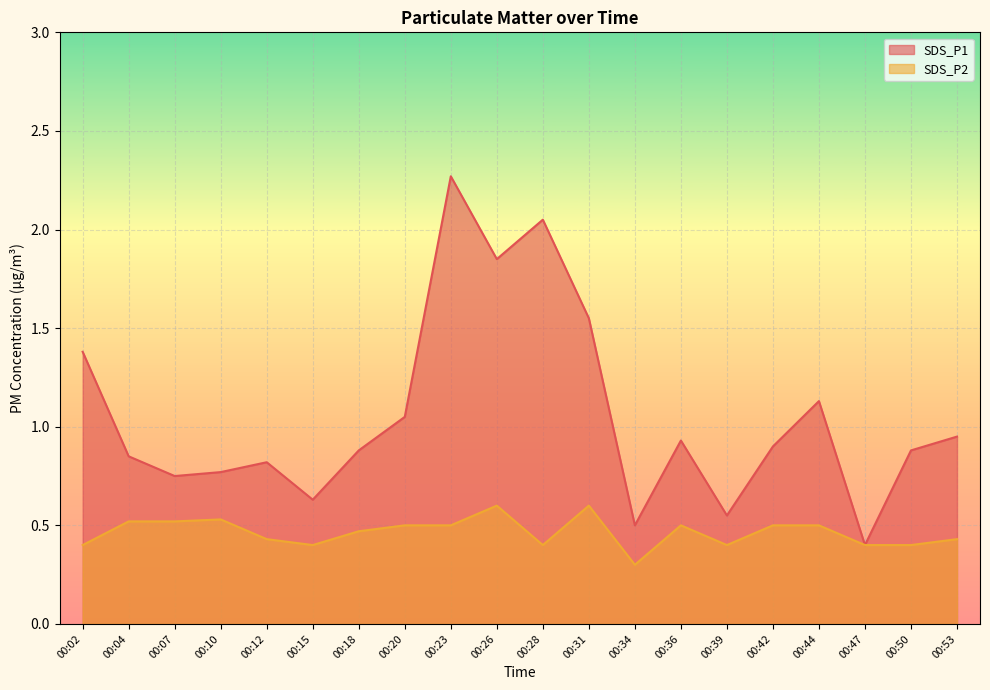

How many lines are shown in the chart?

2